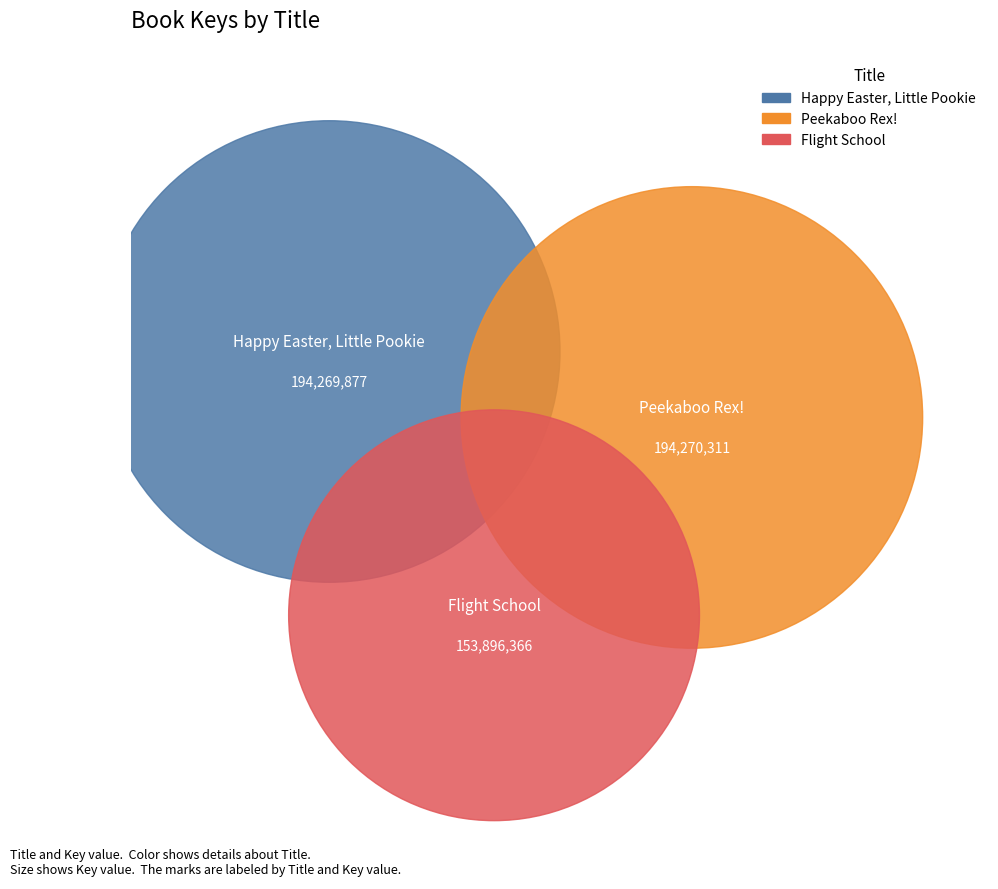

Which slice is the smallest?

Flight School